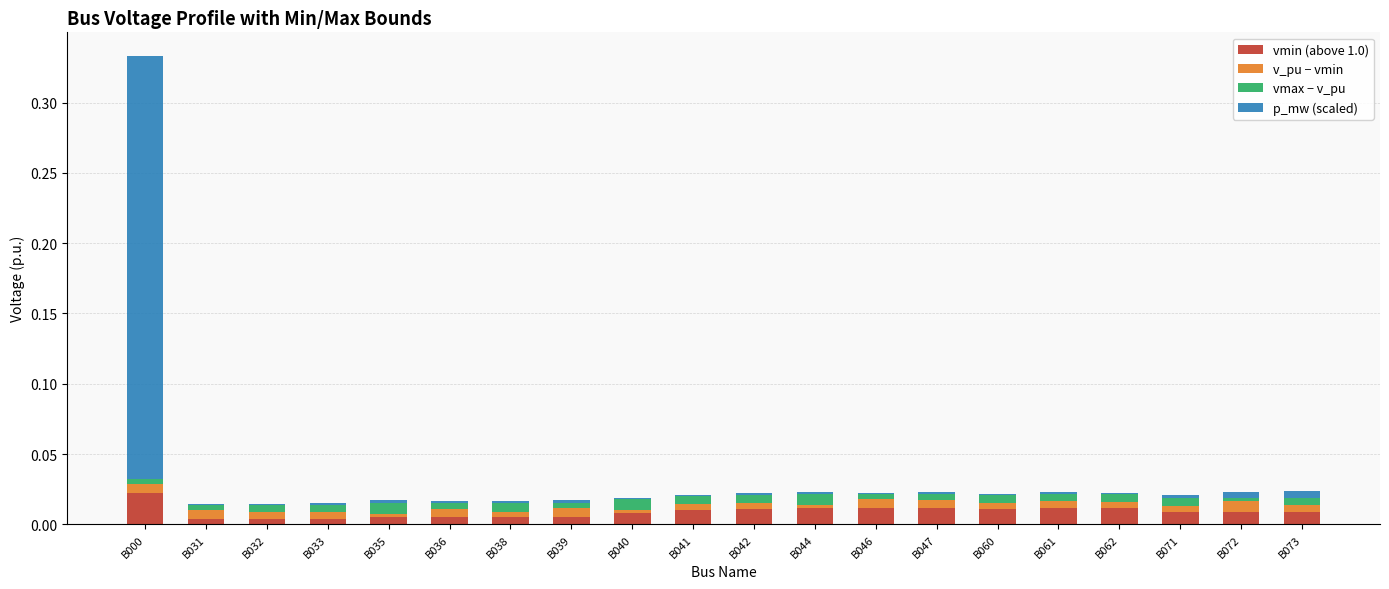

At which category is the sum across all series the highest?

B000